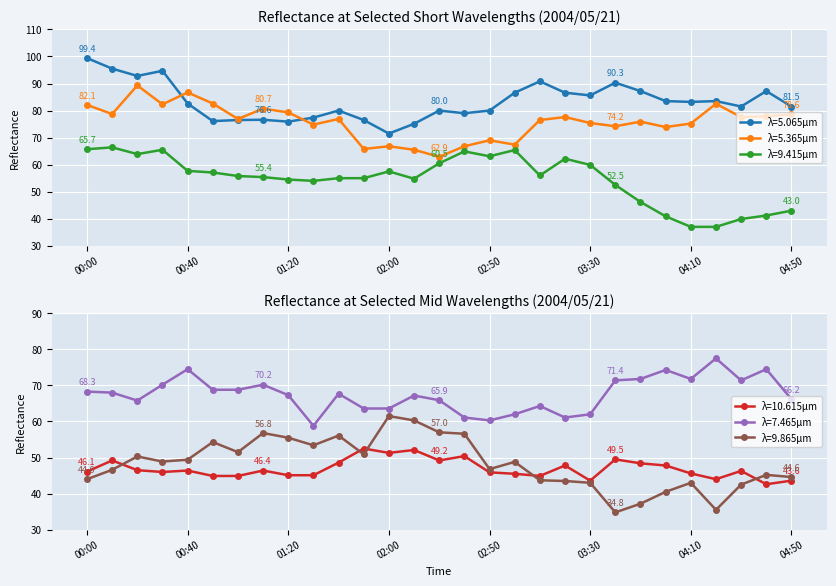

Reading left to right, list all the values displayed in this chart.

λ=5.065μm: 99.4	95.5	92.8	94.7	82.6	76.1	76.5	76.6	75.9	77.4	80.0	76.5	71.5	75.1	80.0	79.0	80.0	86.6	90.8	86.6	85.6	90.3	87.2	83.5	83.2	83.5	81.5	87.2	81.5
λ=5.365μm: 82.1	78.7	89.3	82.3	86.7	82.6	76.9	80.7	79.3	74.8	76.9	65.8	66.8	65.5	62.9	66.8	69.0	67.4	76.5	77.6	75.4	74.2	75.9	73.9	75.2	82.5	77.6	77.9	78.6
λ=9.415μm: 65.7	66.4	63.9	65.5	57.7	57.1	55.8	55.4	54.5	54.0	55.0	55.0	57.5	54.8	60.5	64.9	63.1	65.4	56.0	62.2	59.9	52.5	46.2	40.9	37.0	37.0	39.9	41.2	43.0
λ=10.615μm: 46.1	49.2	46.5	46.0	46.4	44.9	44.9	46.4	45.1	45.1	48.6	52.5	51.3	52.1	49.2	50.4	45.9	45.5	44.9	47.8	43.6	49.5	48.4	47.8	45.6	44.0	46.3	42.6	43.6
λ=7.465μm: 68.3	68.0	65.8	70.2	74.5	68.8	68.8	70.2	67.3	58.8	67.7	63.6	63.6	67.2	65.9	61.1	60.3	62.0	64.3	61.1	62.0	71.4	71.8	74.3	71.8	77.5	71.4	74.5	66.2
λ=9.865μm: 44.0	46.6	50.3	48.9	49.4	54.3	51.5	56.8	55.5	53.4	56.1	50.9	61.5	60.3	57.0	56.6	46.8	48.8	43.7	43.5	43.0	34.8	37.2	40.5	43.0	35.5	42.5	45.2	44.6